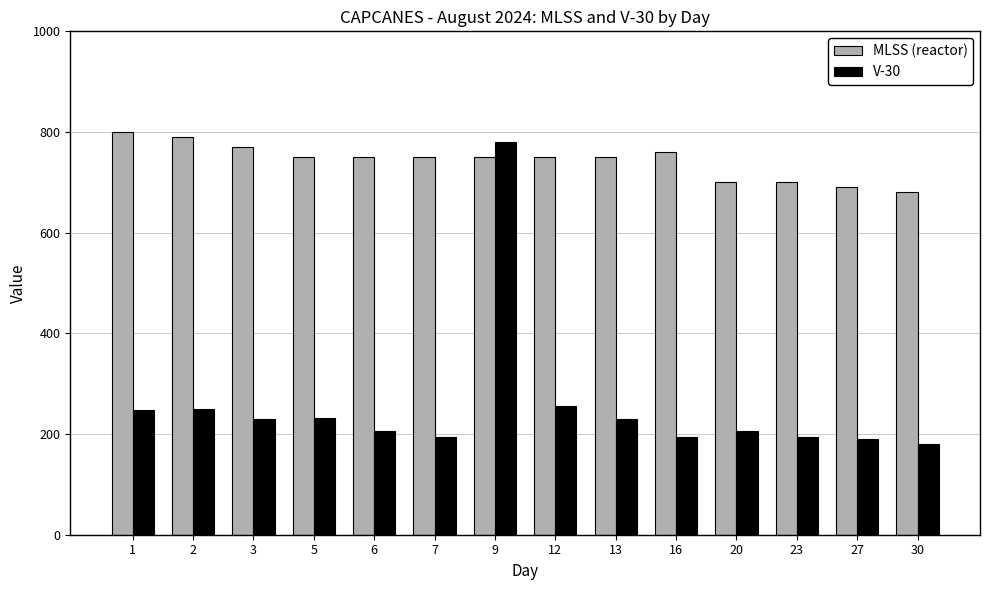

How many data points does each series have?

14